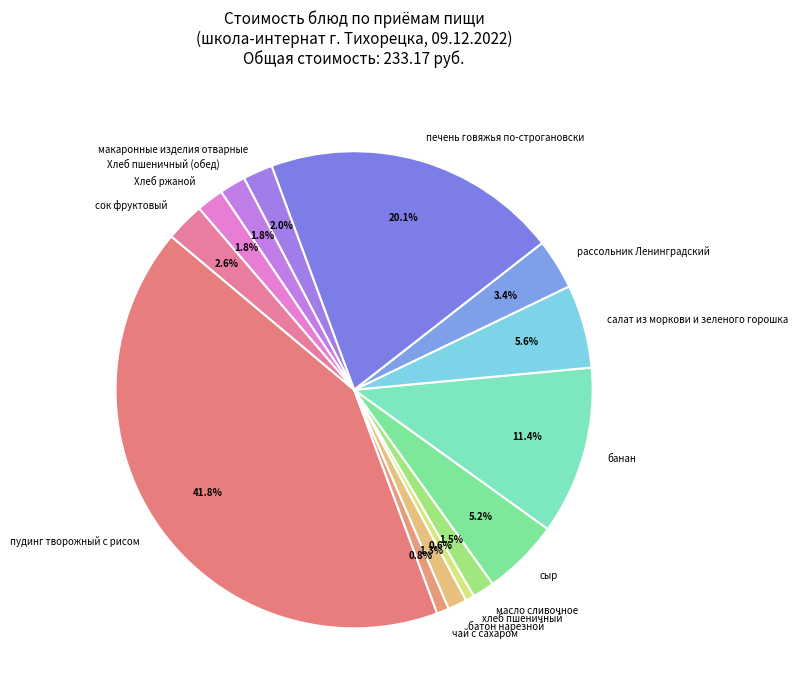

Approximately how many times larger is the value at хлеб пшеничный compared to батон нарезной?

0.5